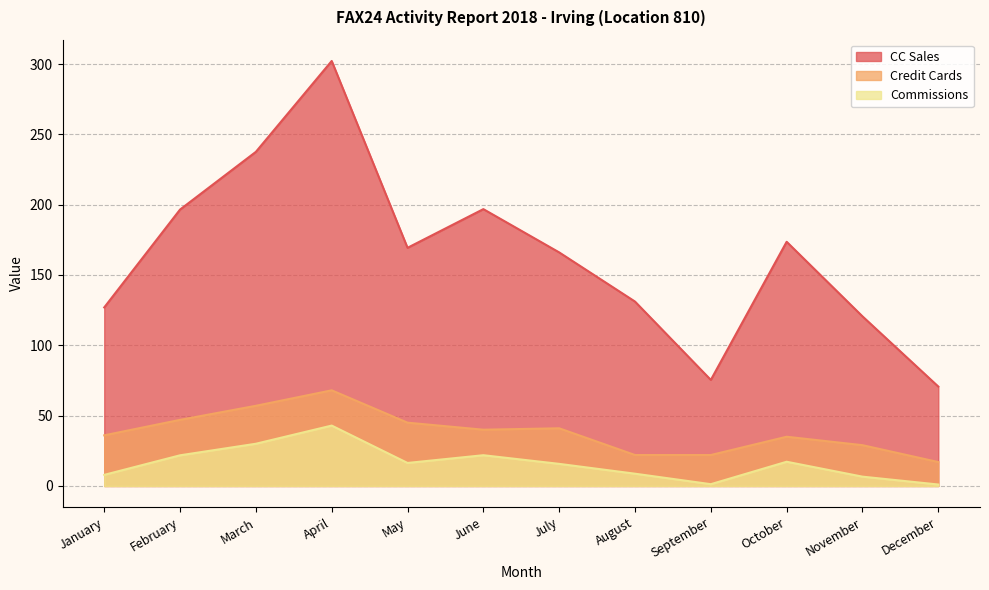

True or false: Credit Cards and Commissions intersect in this chart.

False